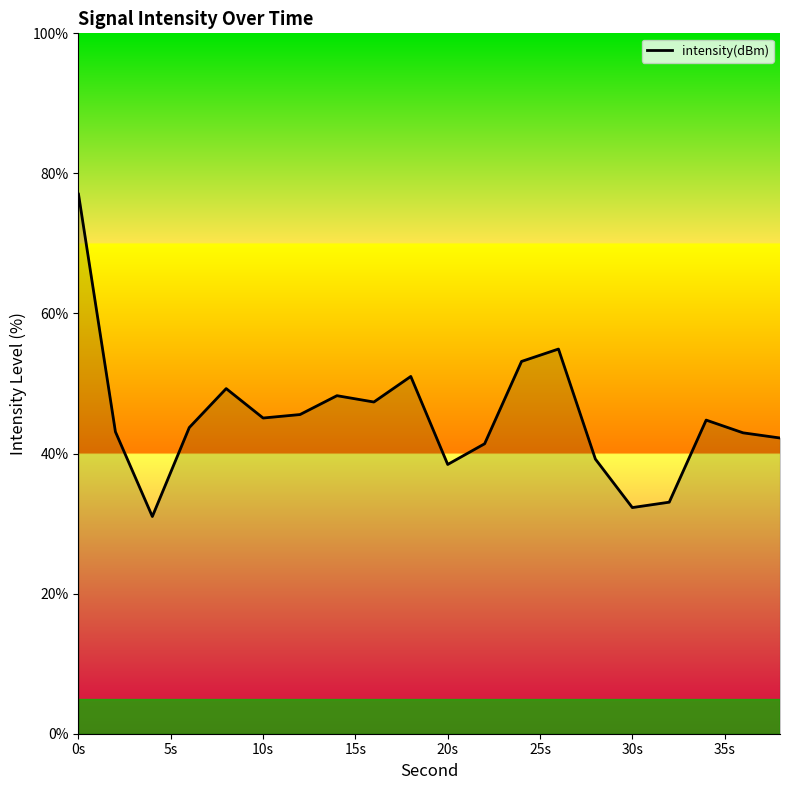

What is the maximum value shown in the chart?

77.0